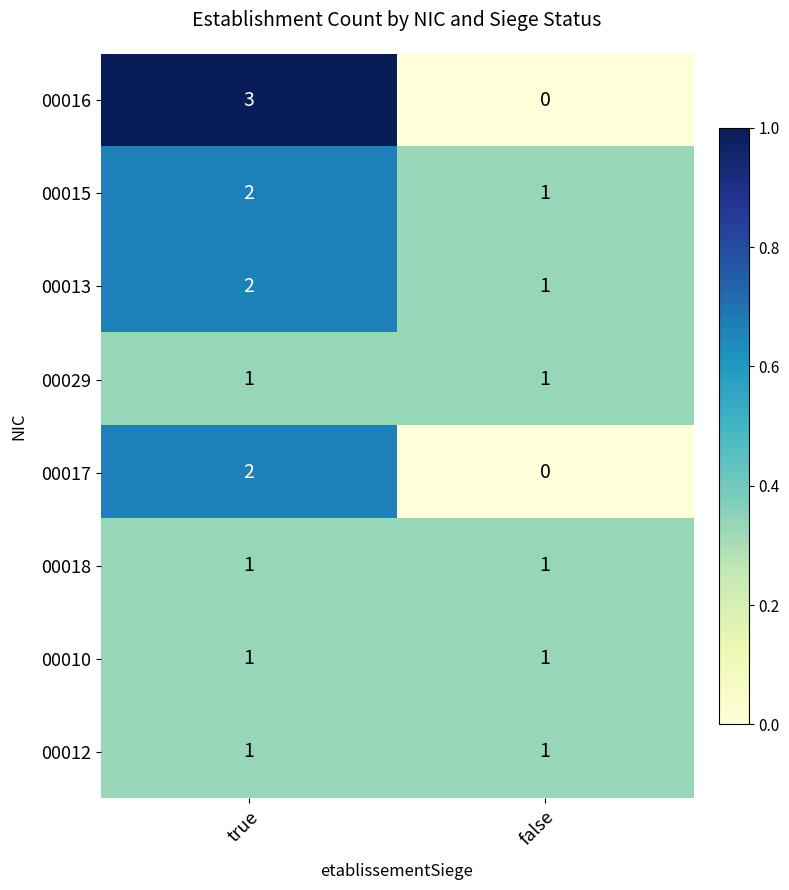

What is the difference between the highest and lowest values at false?

1